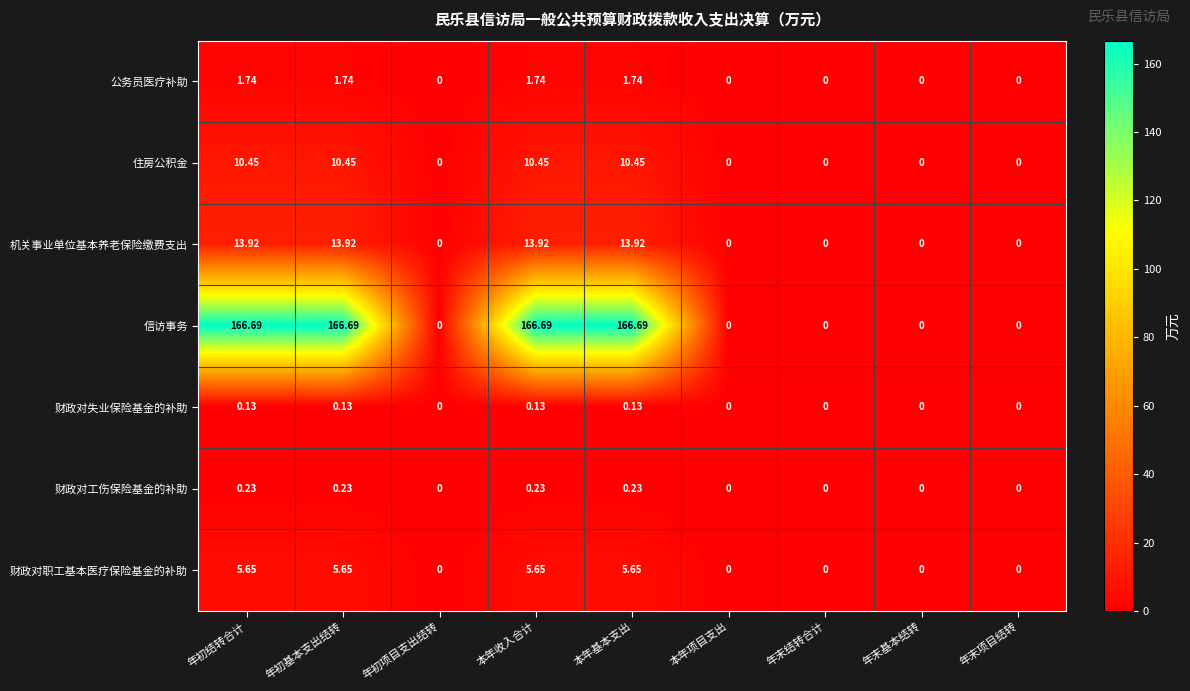

Rank the series by their maximum value, from lowest to highest.

财政对失业保险基金的补助, 财政对工伤保险基金的补助, 公务员医疗补助, 财政对职工基本医疗保险基金的补助, 住房公积金, 机关事业单位基本养老保险缴费支出, 信访事务